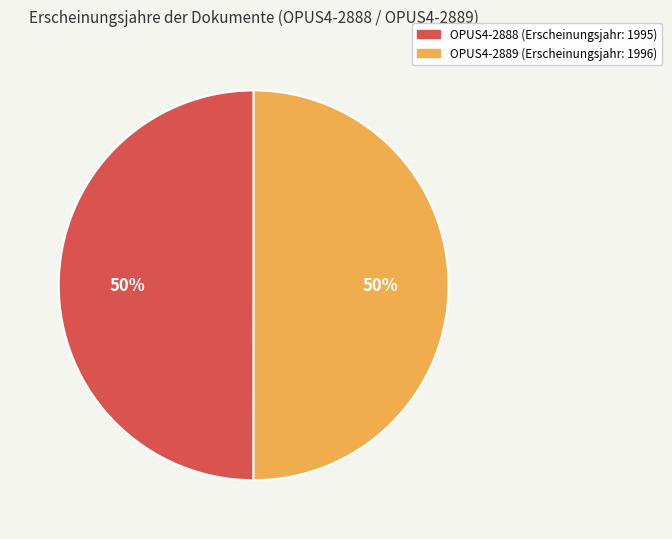

To the nearest percent, what percentage of the pie is OPUS4-2889?

50%